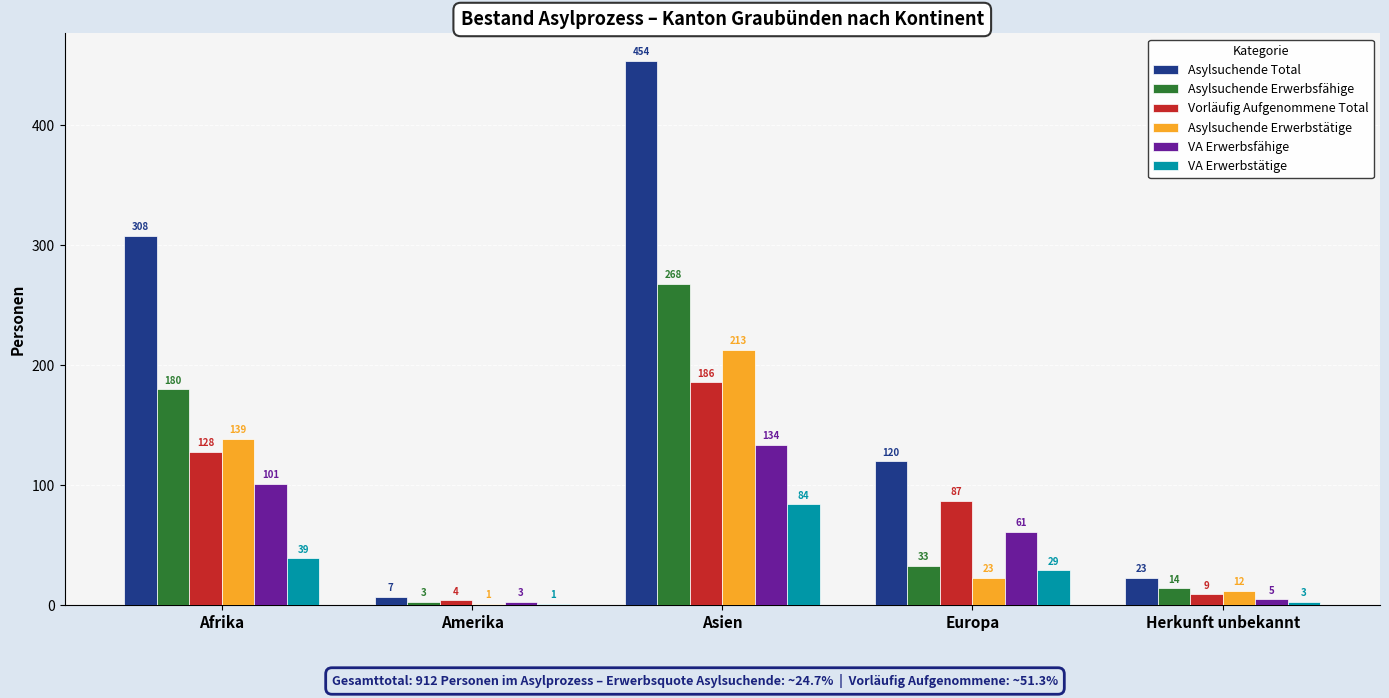

Which series changed the most between Afrika and Asien?

Asylsuchende Total